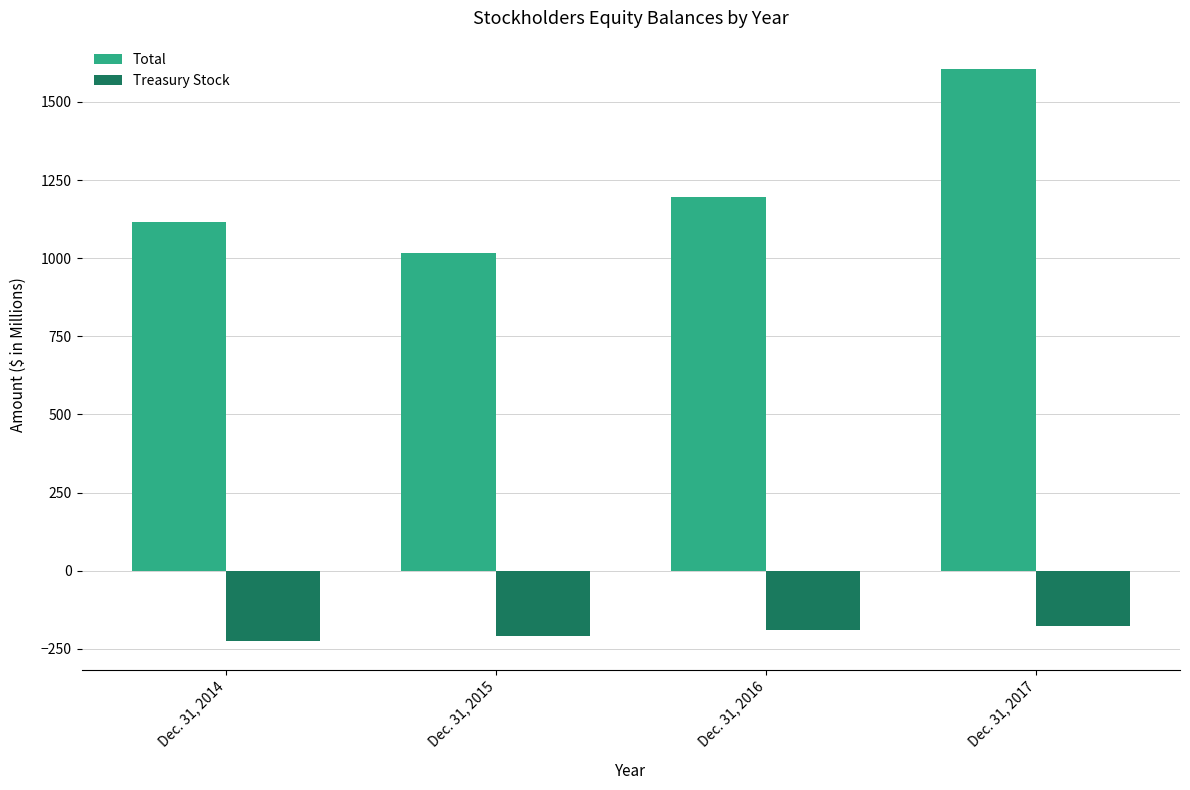

Rank the series by their maximum value, from highest to lowest.

Total, Treasury Stock